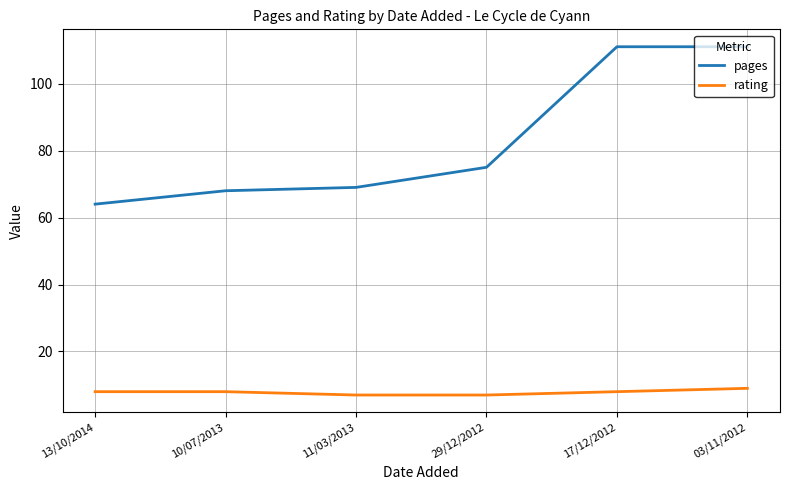

What value does the rating series have at 13/10/2014?

8